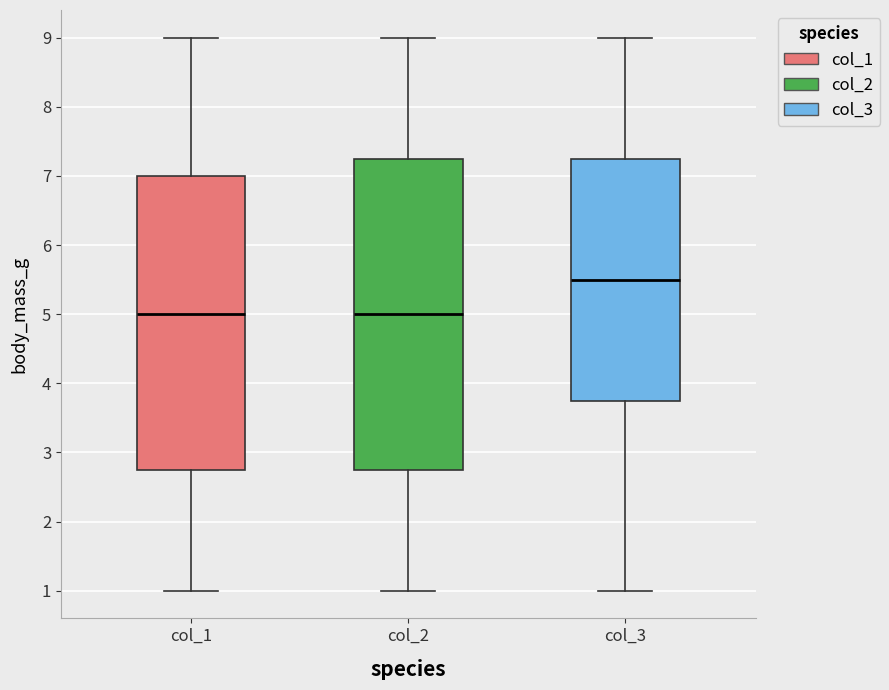

Reading left to right, read every box against the y-axis: the position of its median line, the range the box covers, and the ends of its whiskers. The values are not printed on the chart, so give them approximately, as read against the axis.

col_1: median 5.0, box 2.8 to 7.0, whiskers 1.0 to 9.0
col_2: median 5.0, box 2.8 to 7.3, whiskers 1.0 to 9.0
col_3: median 5.5, box 3.8 to 7.3, whiskers 1.0 to 9.0